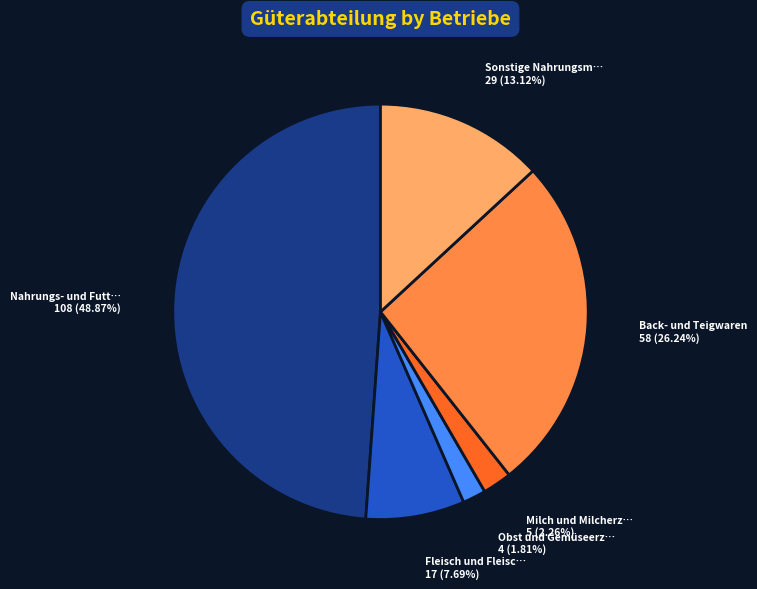

Is there a majority slice in this chart?

No